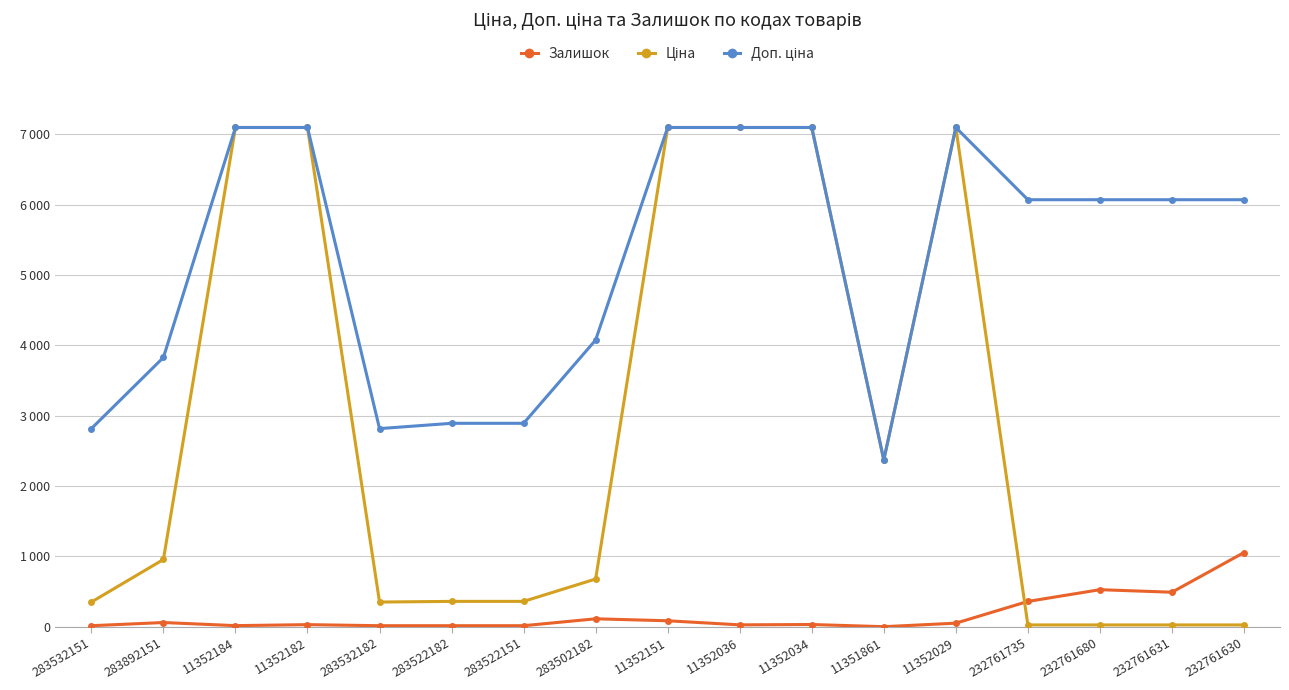

In Ціна, how many points are lower than both neighbors (excluding endpoints)?

2